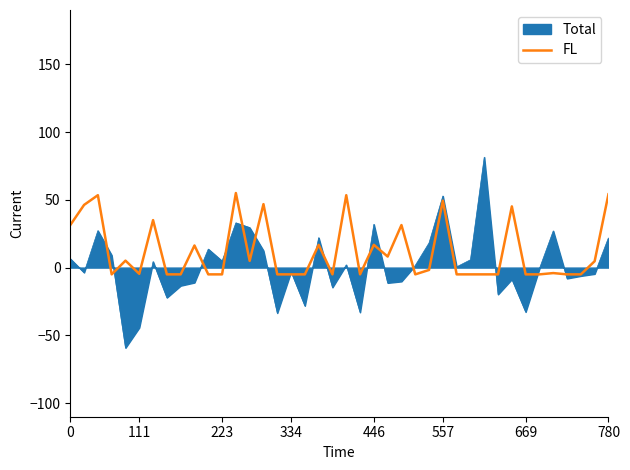

Which series has the widest spread of values?

Total